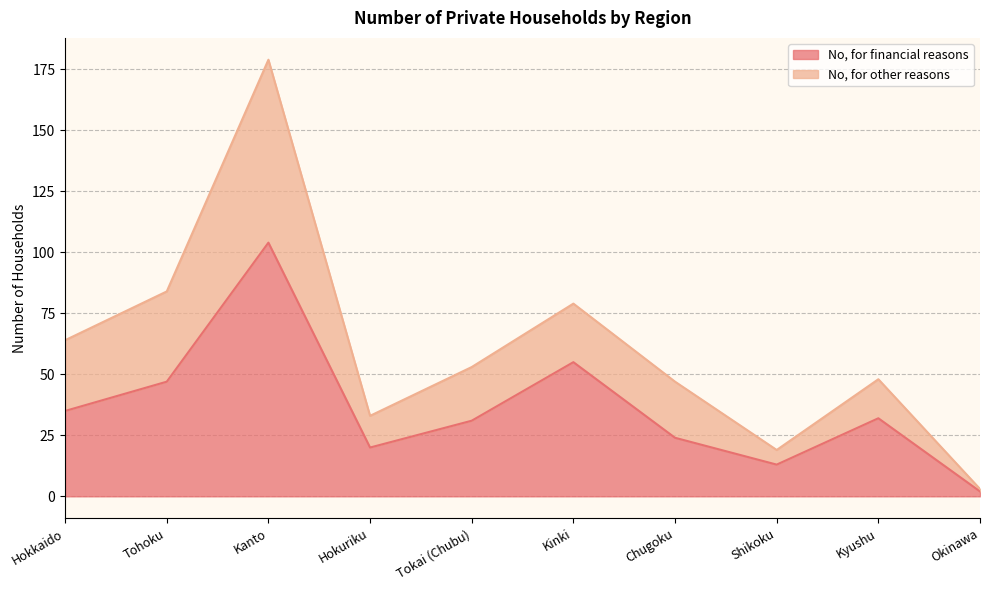

What is the difference between the maximum and minimum values in the No, for financial reasons series?

102